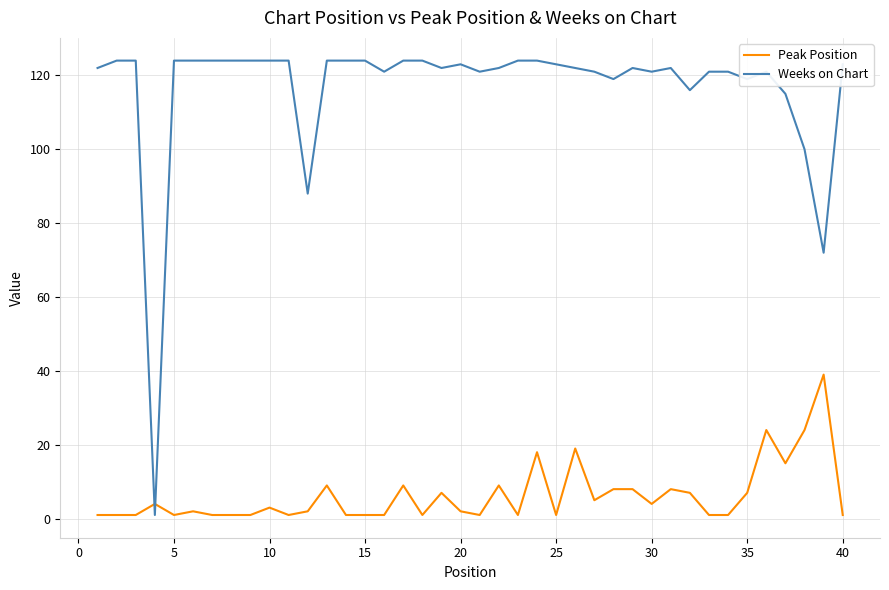

What is the difference between the second highest and second lowest values in the Peak Position series?

23